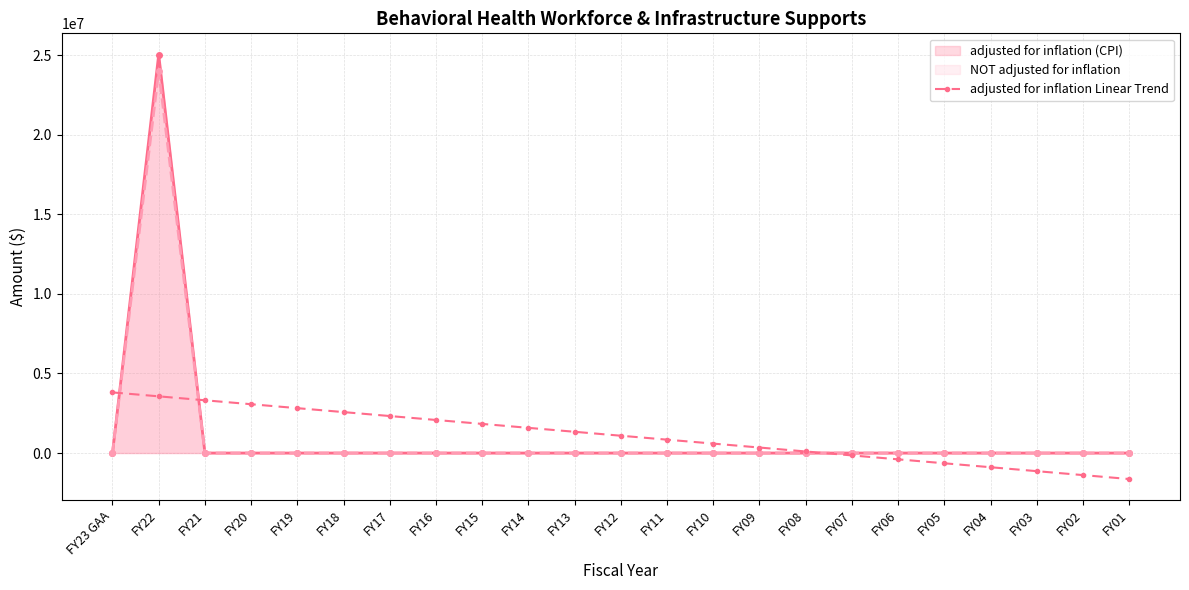

What is the label of the 10th point from the right?

FY10